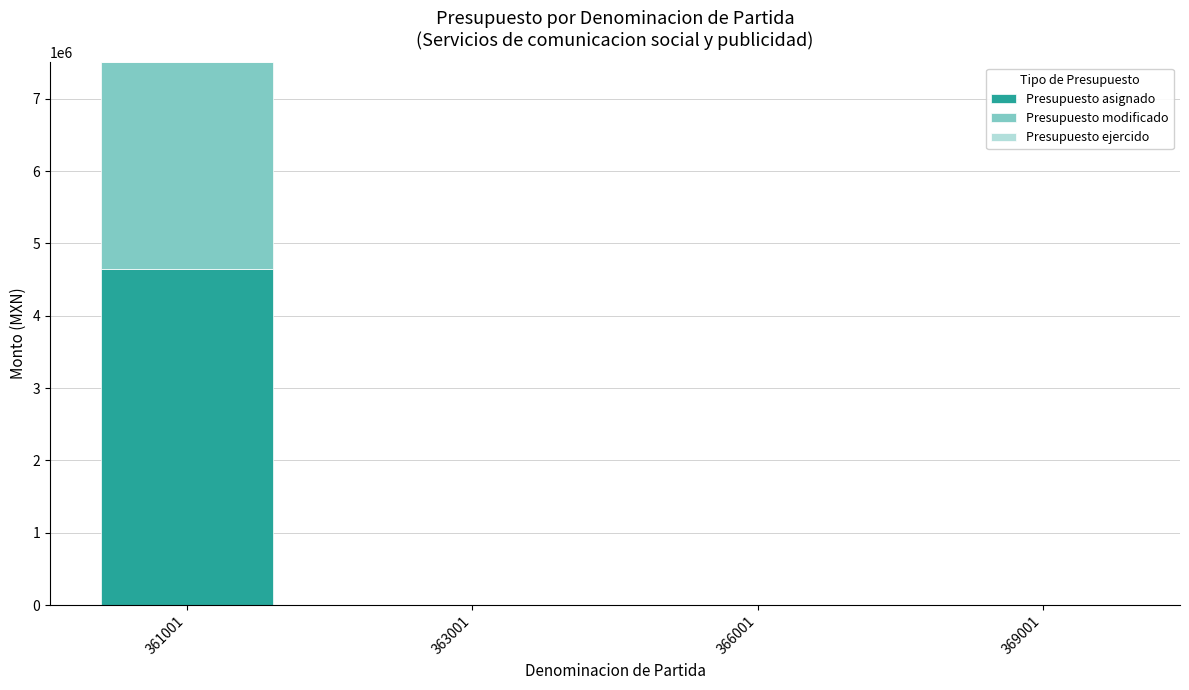

What is the highest value of the Presupuesto asignado series?

4650915.1